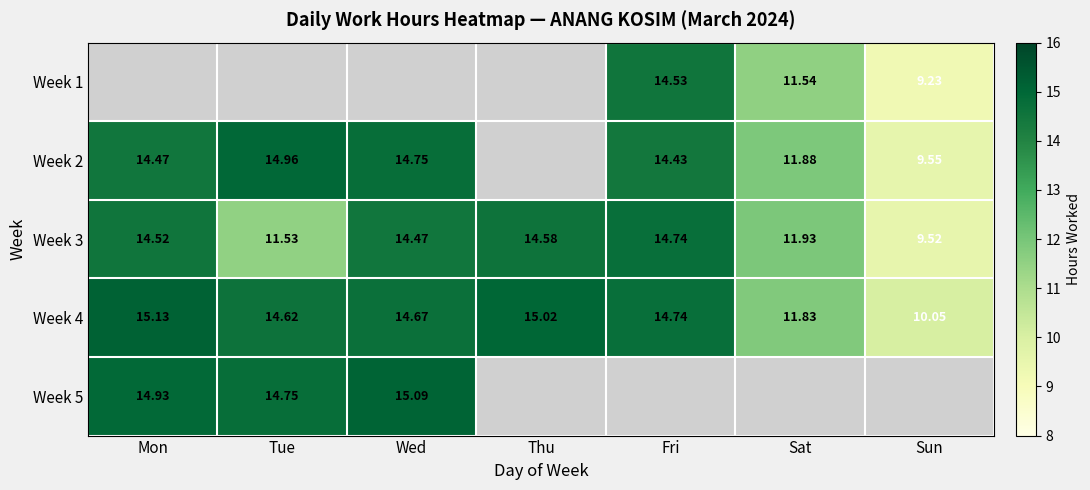

The Week 2 series shows 14.5 at Mon. True or false?

True